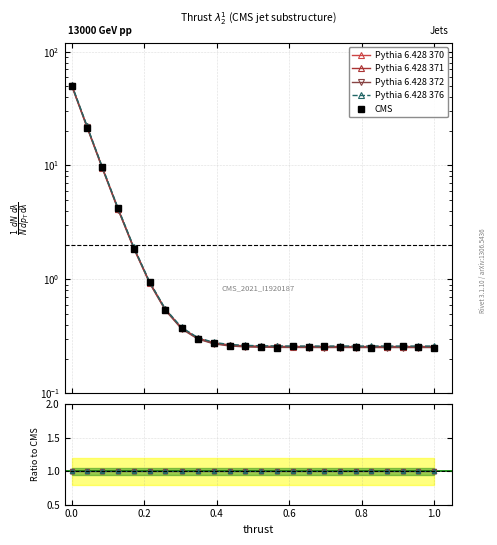

How many lines are shown in the chart?

5